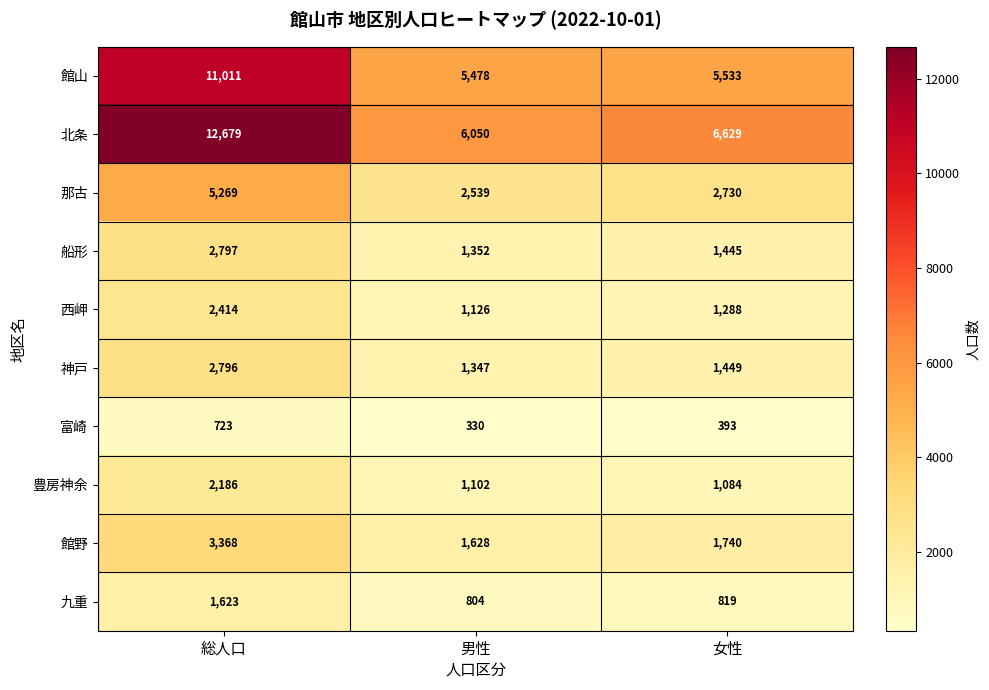

What is the average value of the 那古 series?

3513